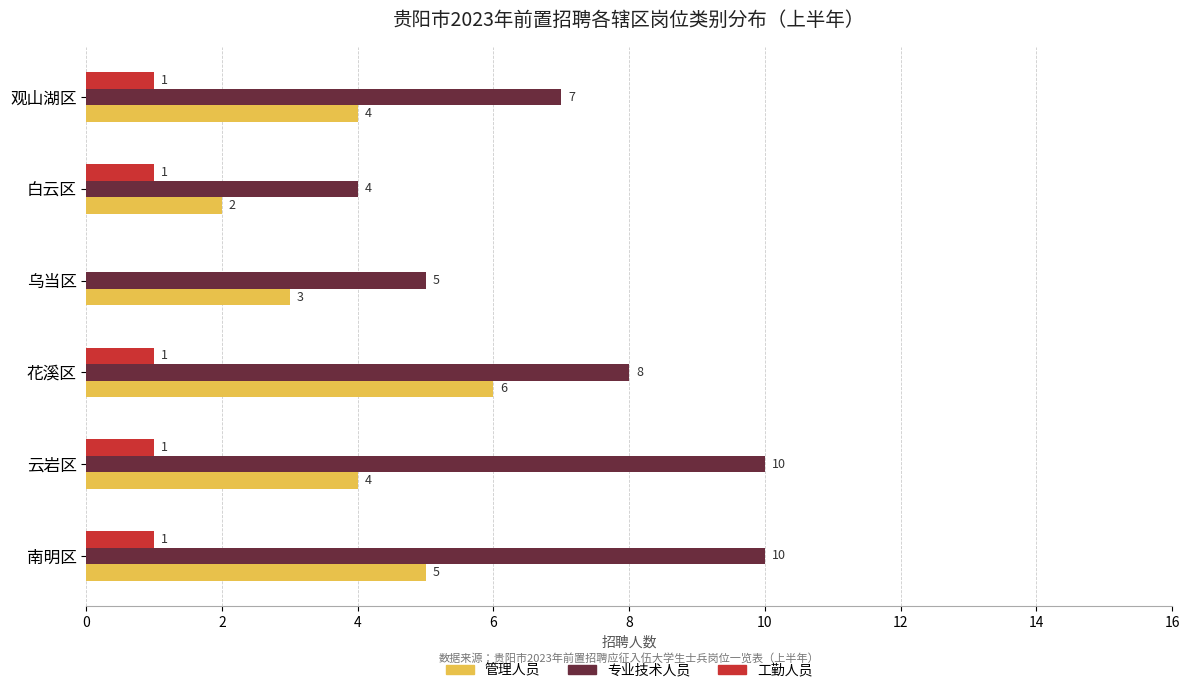

What is the greatest value displayed?

10